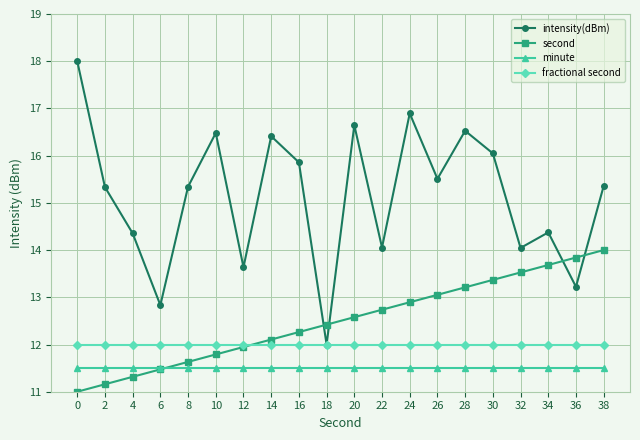

What is the value of the fractional second point at the 9th from the left?

12.0